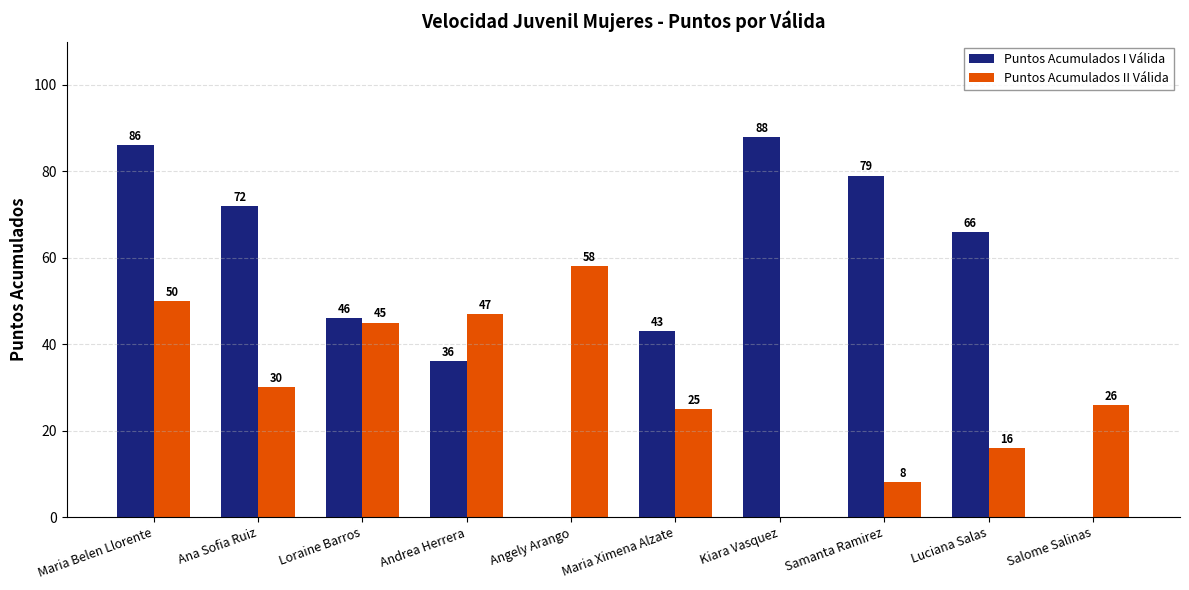

Is the value of Puntos Acumulados II Válida at Luciana Salas greater than the value of Puntos Acumulados I Válida at Salome Salinas?

Yes